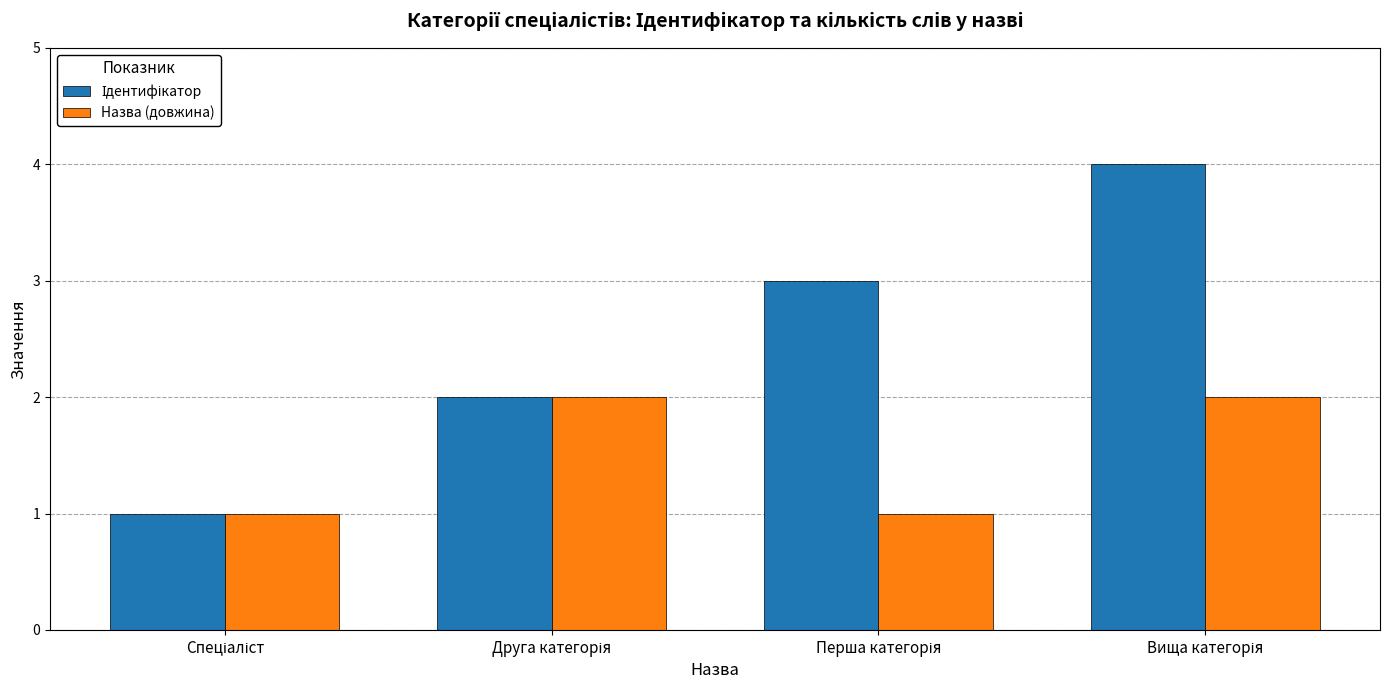

What is the sum of all Назва (довжина) values?

6